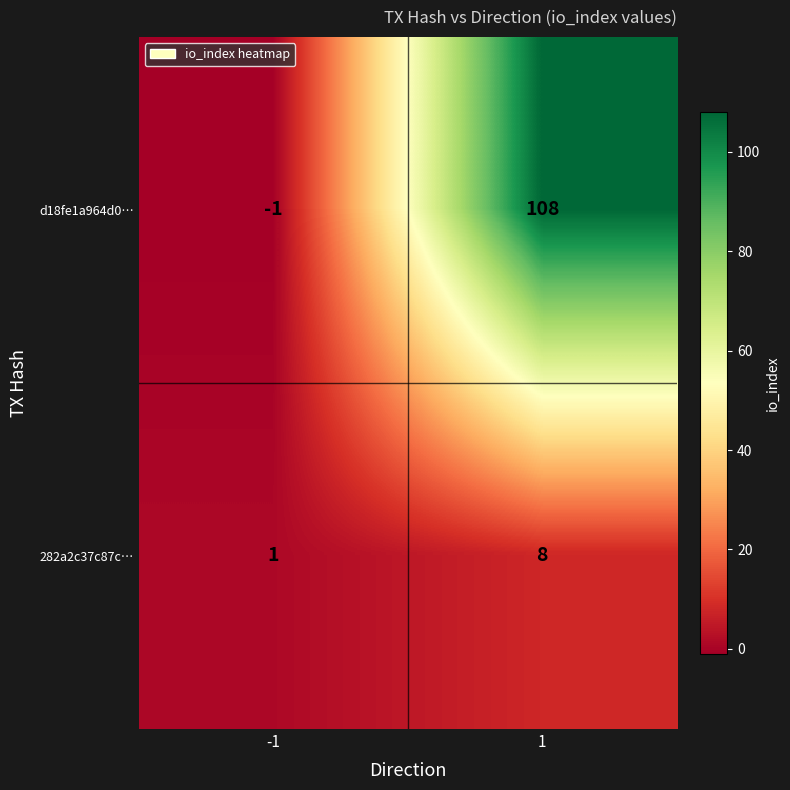

What is the difference between the d18fe1a964d0… values at -1 and 1?

109